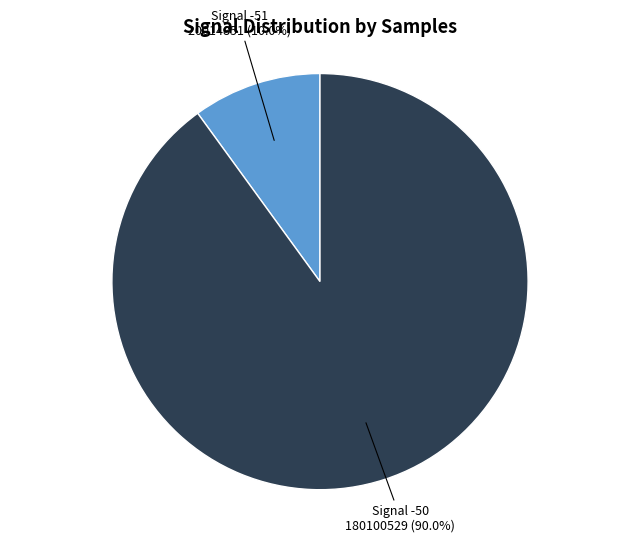

What is the total percentage of Signal -50 and Signal -51?

100.0%